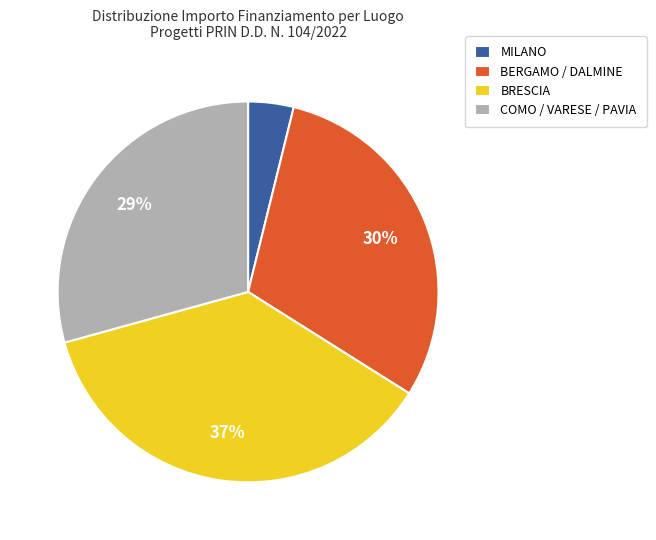

Do COMO / VARESE / PAVIA and BRESCIA together represent more than half of the pie?

Yes